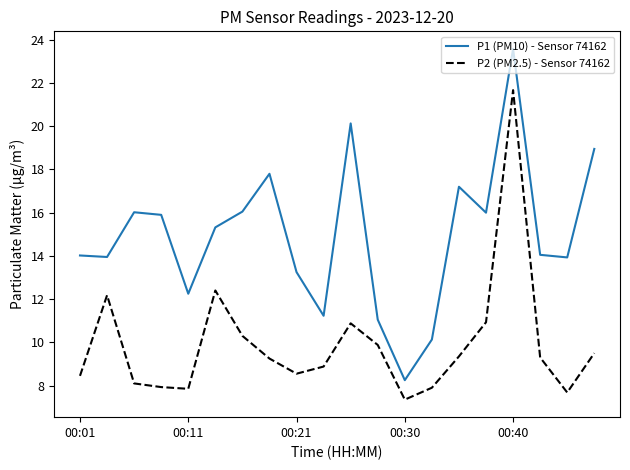

In P1 (PM10) - Sensor 74162, how many points are higher than both neighbors (excluding endpoints)?

5